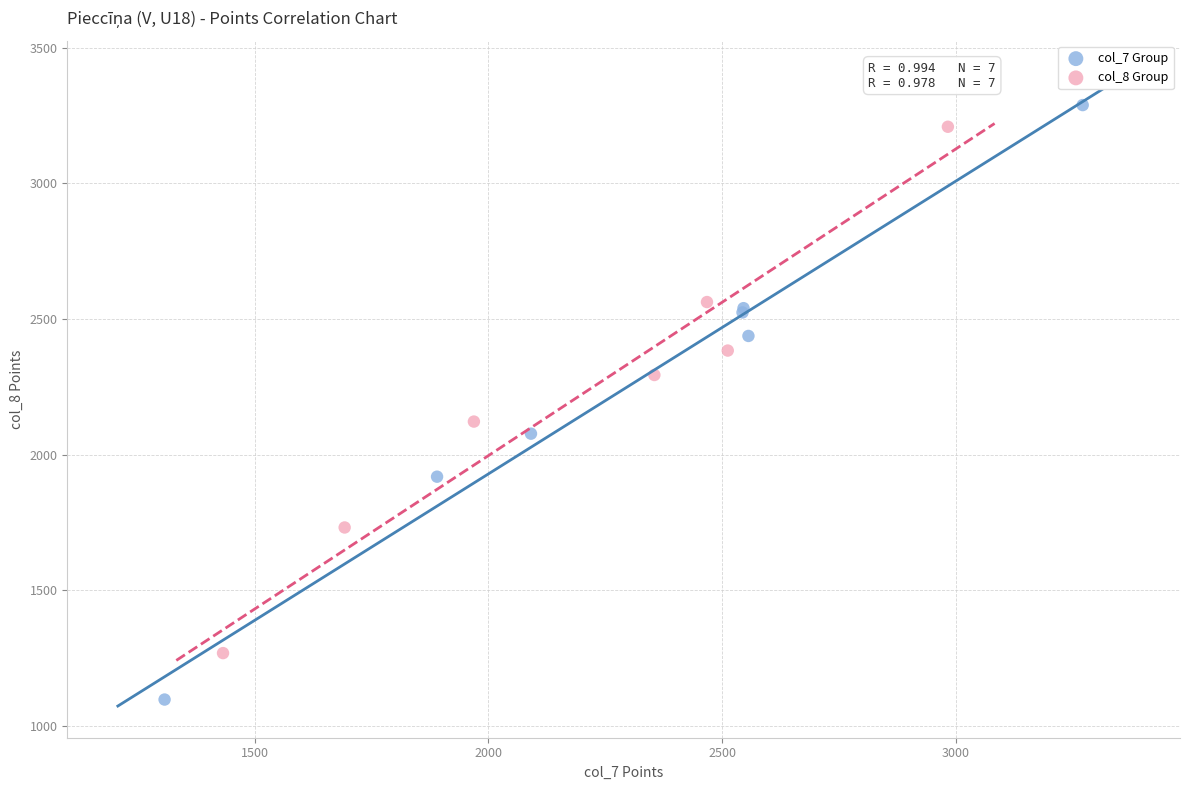

Which series contains the lowest Y value?

col_7 Group